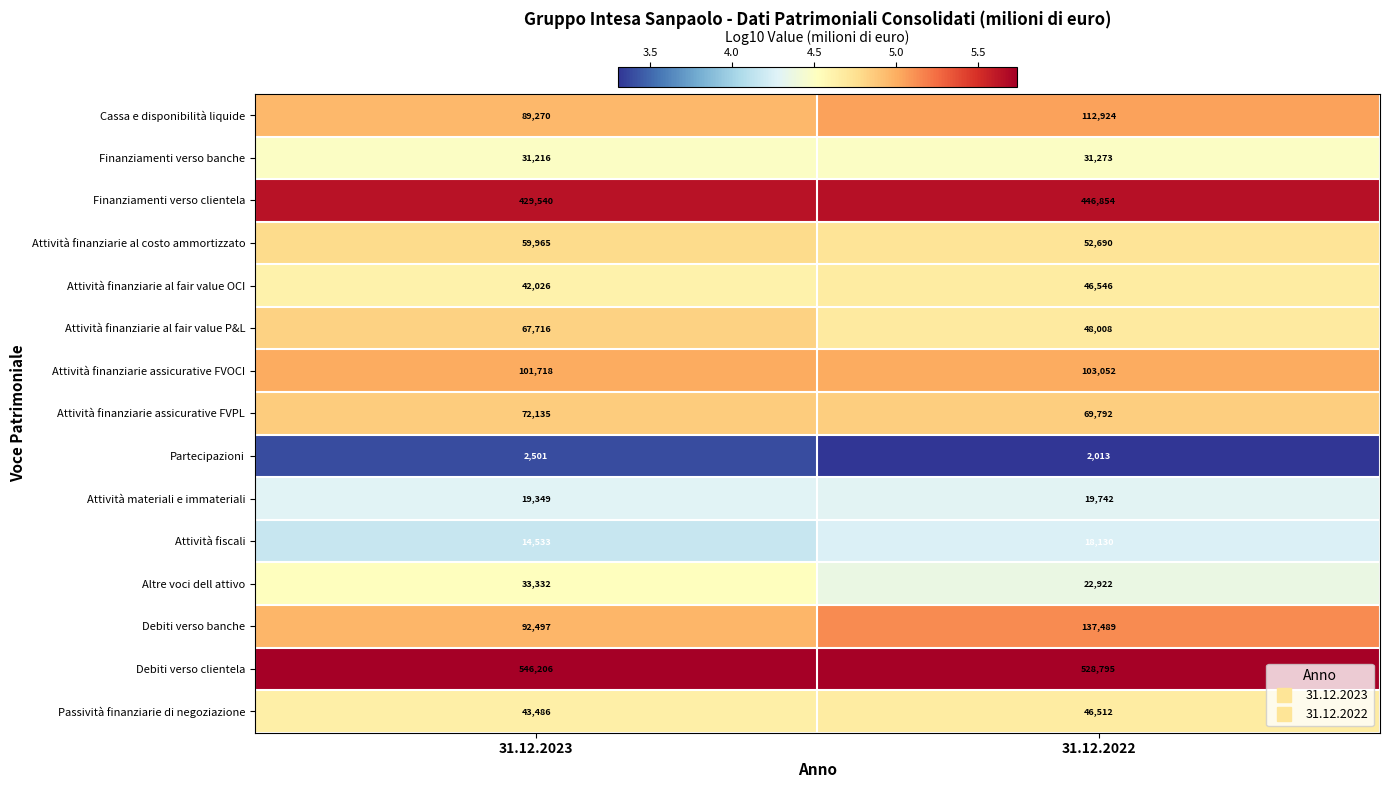

What is the spread (max minus min) of values at 31.12.2023?

543705